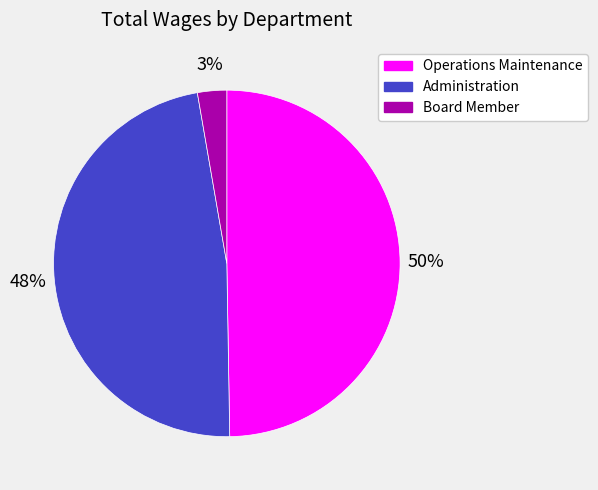

To the nearest percent, what is the difference between the largest and smallest slice percentages?

47%